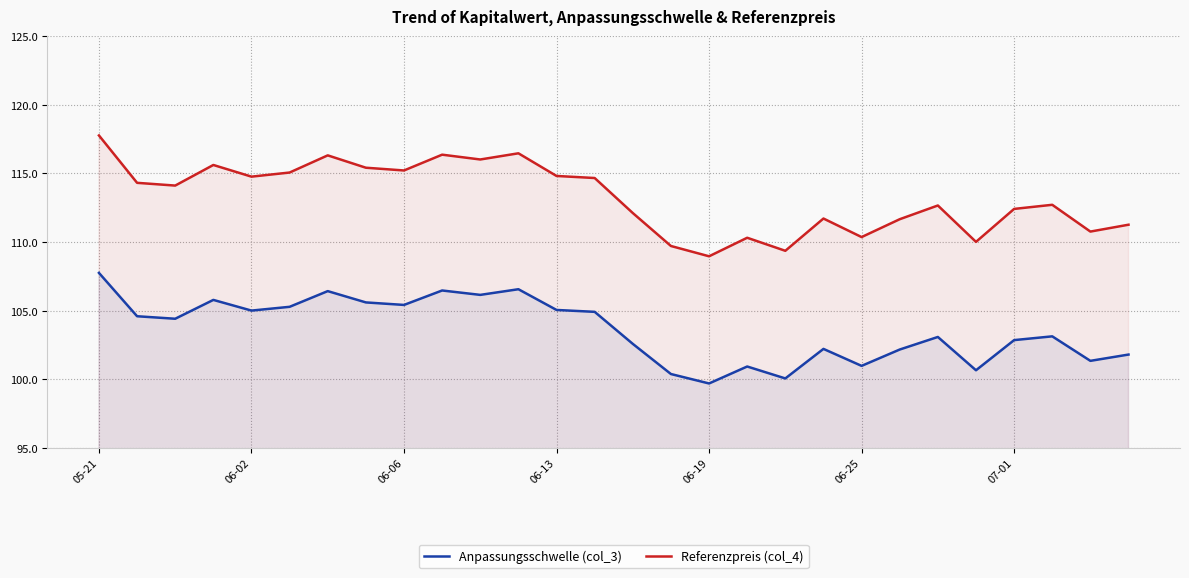

True or false: Anpassungsschwelle (col_3) has a value of 53.6 at 06-02.

False